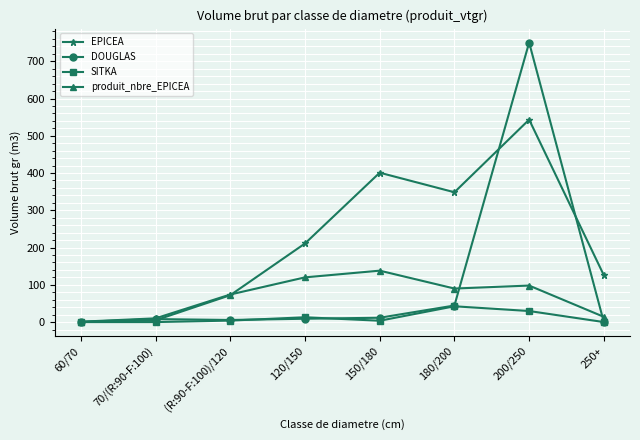

Is it true that EPICEA equals 125.7 at 250+?

True